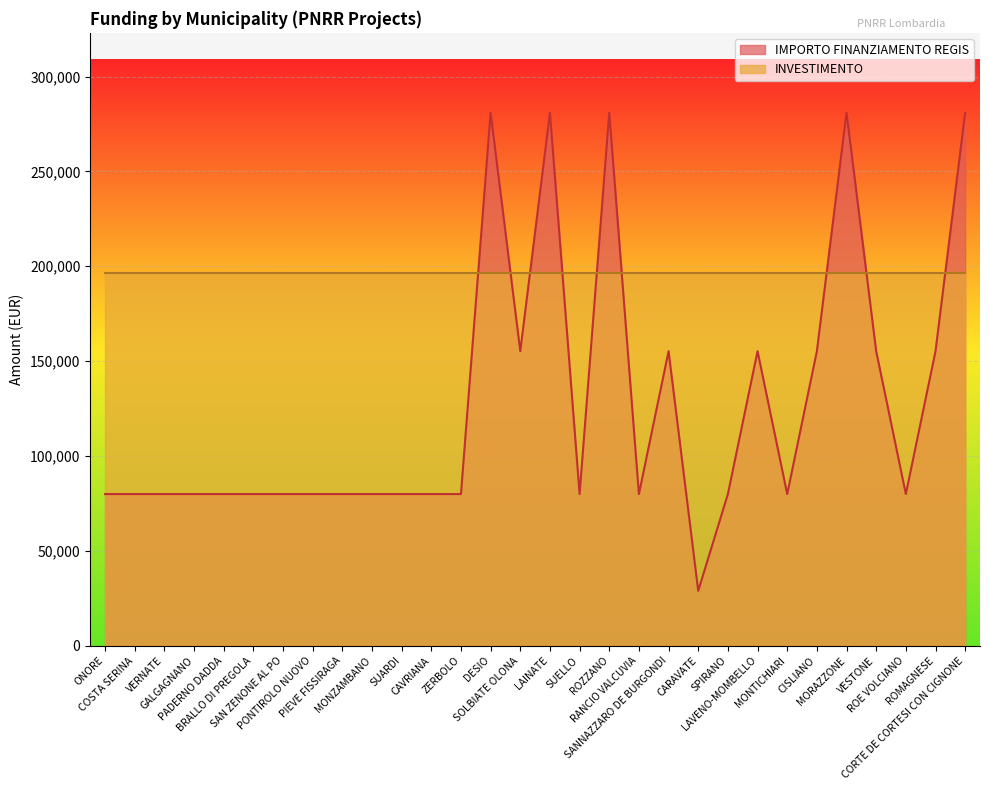

How many values are below 79922?

1